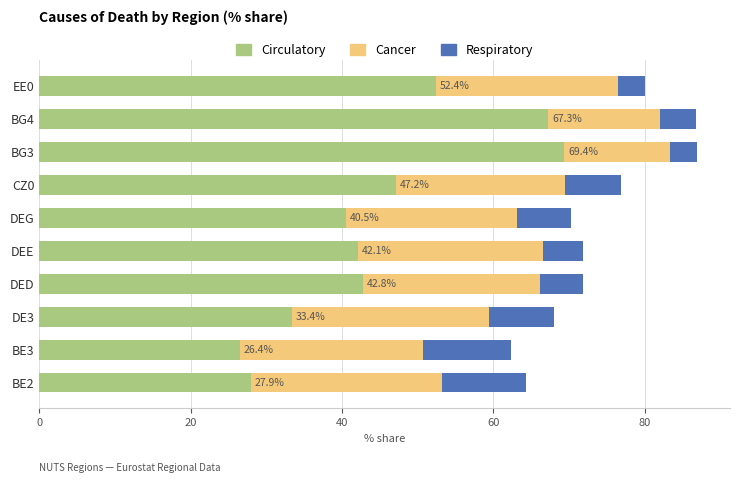

The value of Circulatory at DEE is 42.1. True or false?

True